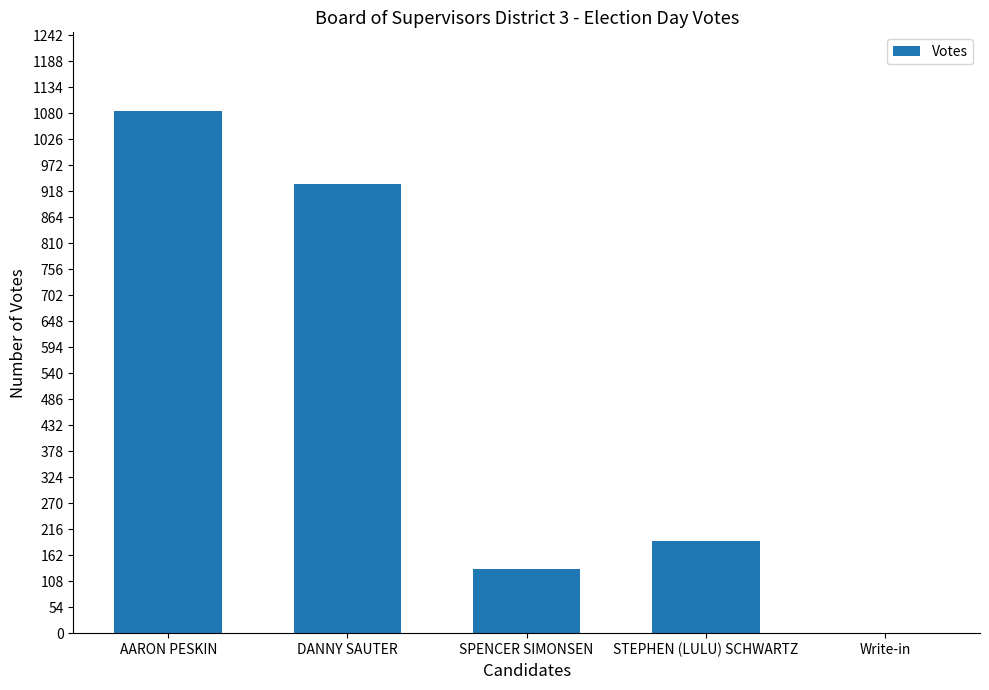

Reading right to left, transcribe all the data shown in this chart.

Write-in=0	STEPHEN (LULU) SCHWARTZ=191	SPENCER SIMONSEN=133	DANNY SAUTER=933	AARON PESKIN=1085